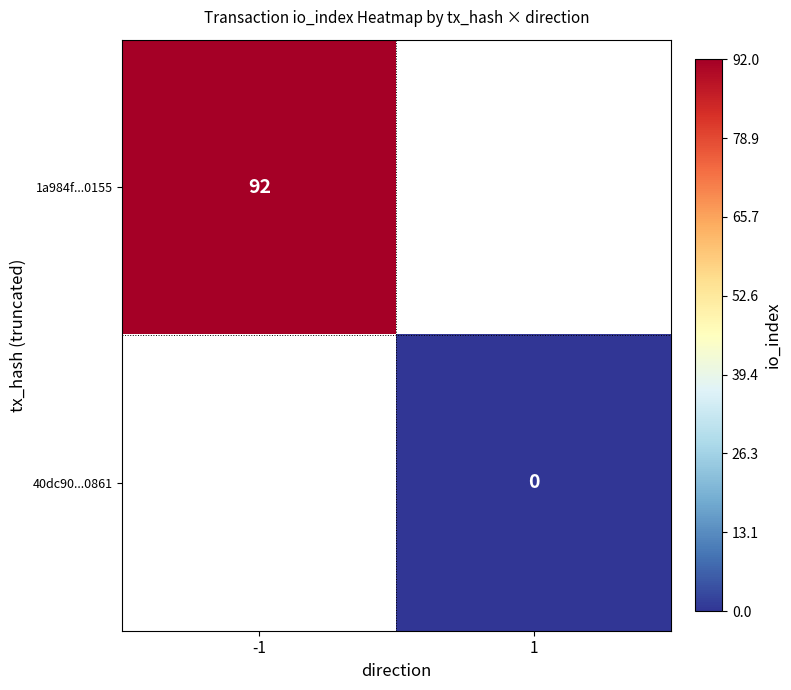

Is it true that 1a984f...0155 equals 144 at -1?

False